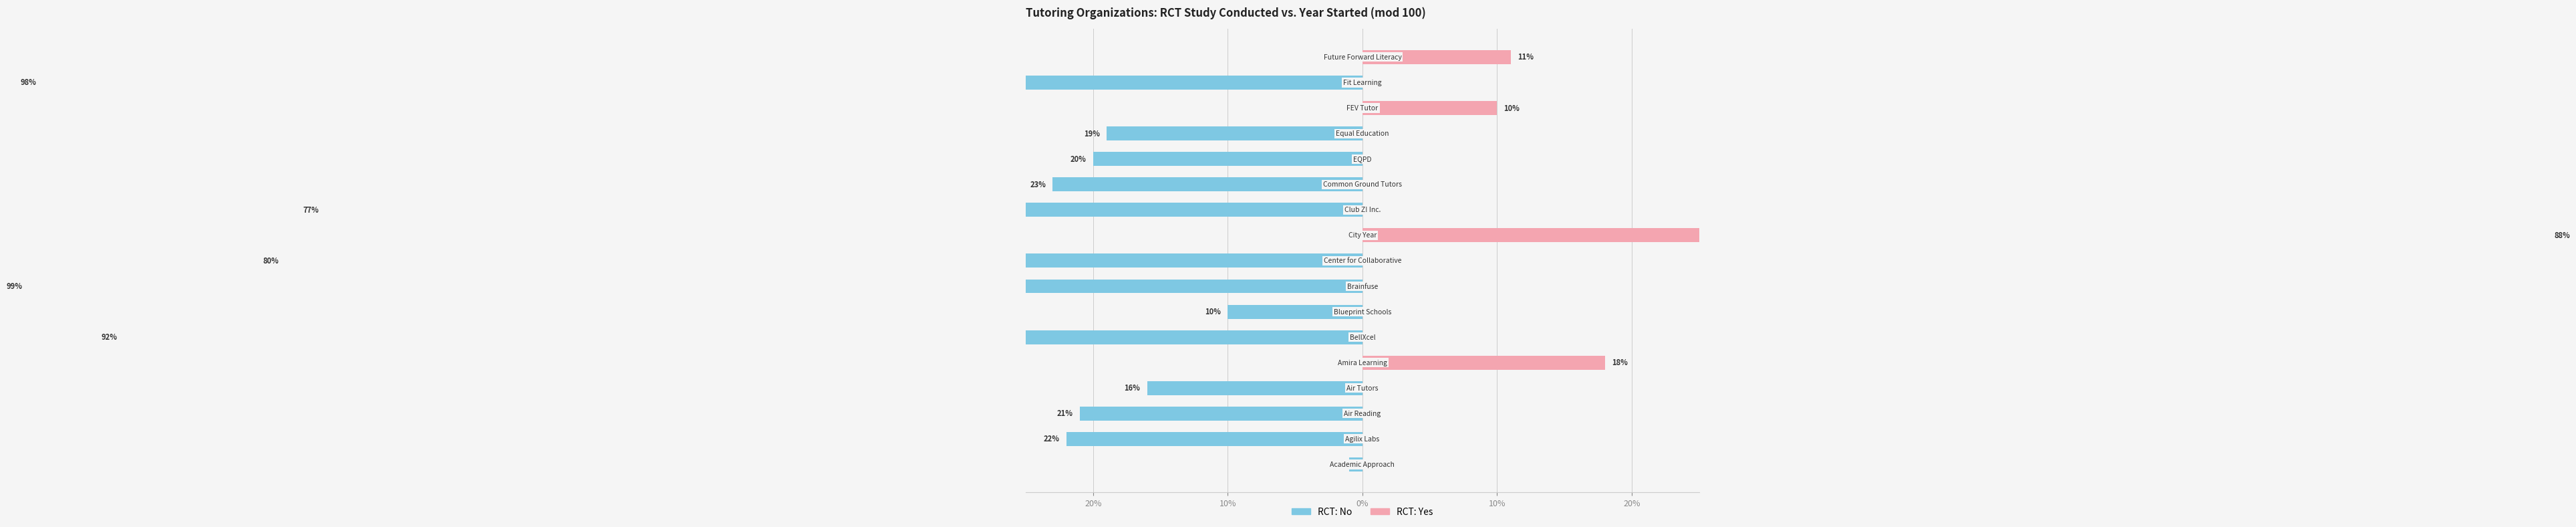

Rank the series by their average value, from lowest to highest.

RCT: No, RCT: Yes